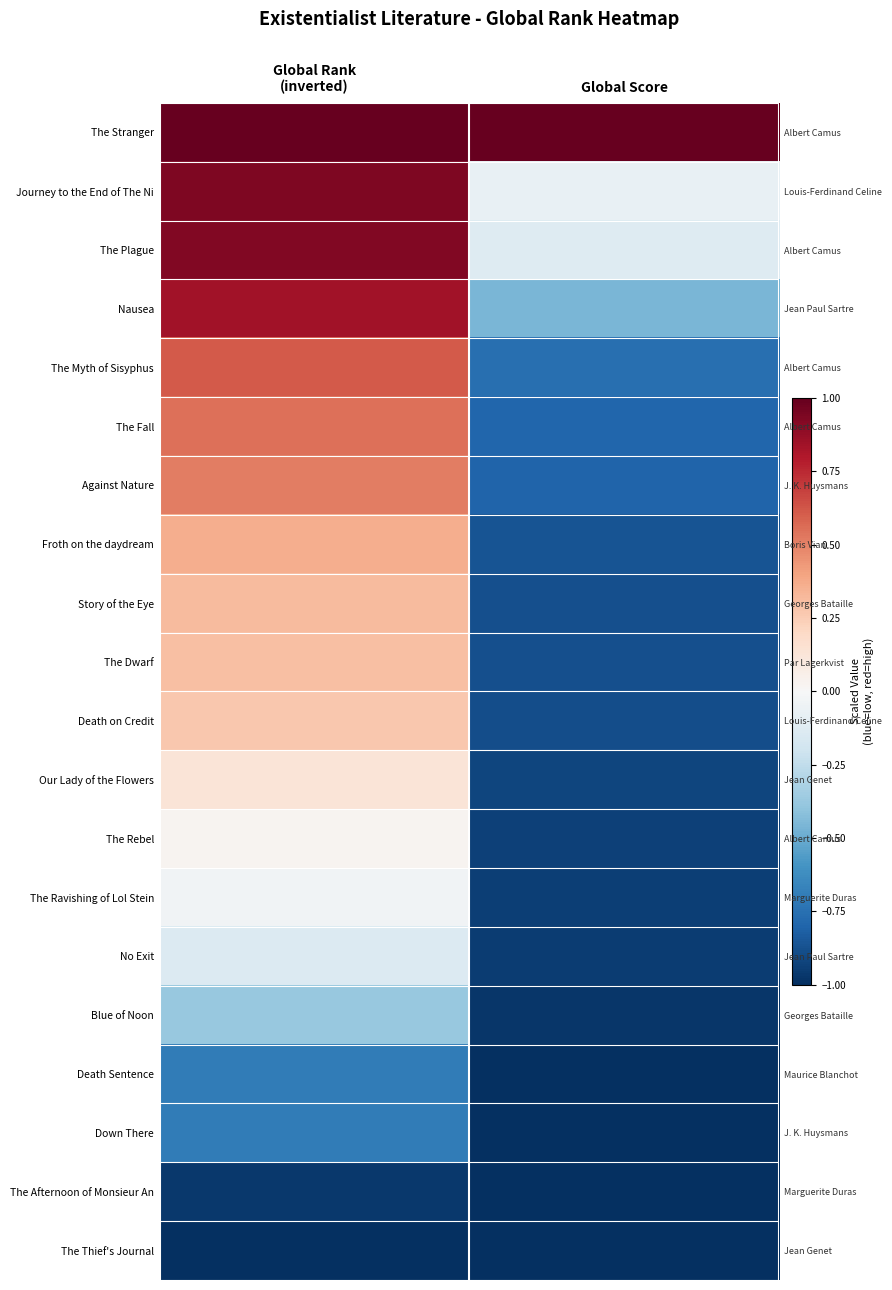

Is the value of The Afternoon of Monsieur An at Global Rank (inverted) greater than the value of Journey to the End of The Ni at Global Score?

No